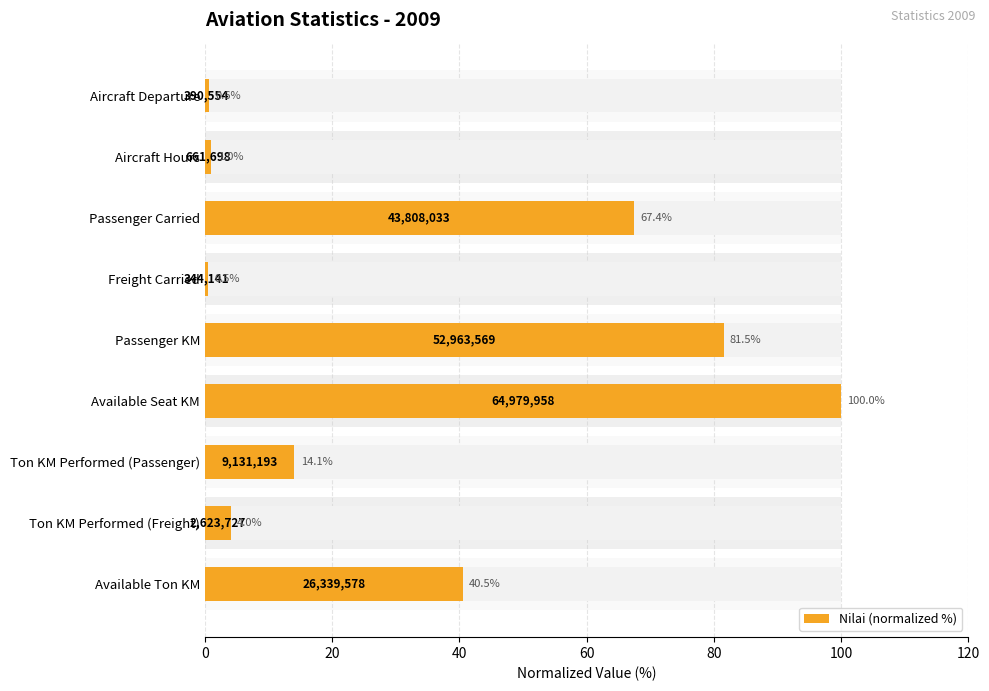

The chart shows a value of 19.4 at Ton KM Performed (Passenger). True or false?

False